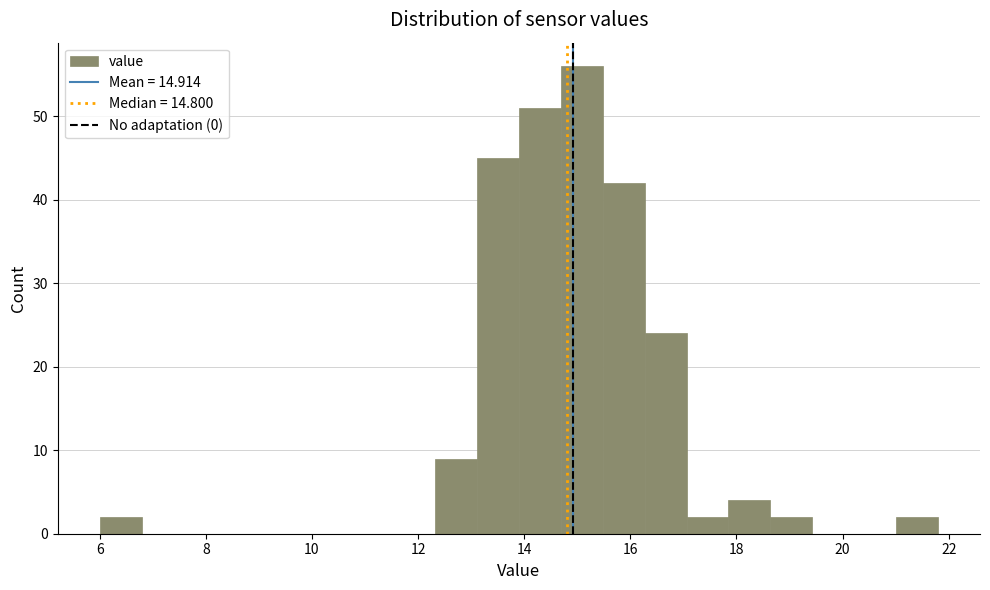

Around what value on the x-axis is the tallest bar? Give the approximate position of its centre, as read against the axis.

15.0